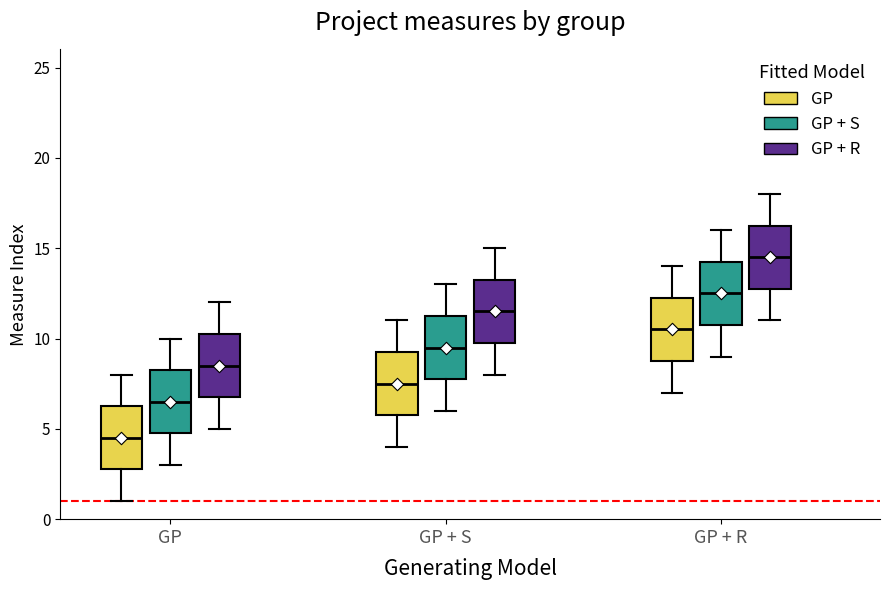

Reading left to right, transcribe this box plot: for each box, give where its median line is, the range the box spans, and where its two whiskers end, as read against the y-axis. The values are not printed on the chart, so give them approximately, as read against the axis.

GP (GP): median 4.5, box 3.0 to 6.5, whiskers 1.0 to 8.0
GP (GP + S): median 6.5, box 5.0 to 8.5, whiskers 3.0 to 10.0
GP (GP + R): median 8.5, box 7.0 to 10.5, whiskers 5.0 to 12.0
GP + S (GP): median 7.5, box 6.0 to 9.5, whiskers 4.0 to 11.0
GP + S (GP + S): median 9.5, box 8.0 to 11.5, whiskers 6.0 to 13.0
GP + S (GP + R): median 11.5, box 10.0 to 13.5, whiskers 8.0 to 15.0
GP + R (GP): median 10.5, box 9.0 to 12.5, whiskers 7.0 to 14.0
GP + R (GP + S): median 12.5, box 11.0 to 14.5, whiskers 9.0 to 16.0
GP + R (GP + R): median 14.5, box 13.0 to 16.5, whiskers 11.0 to 18.0